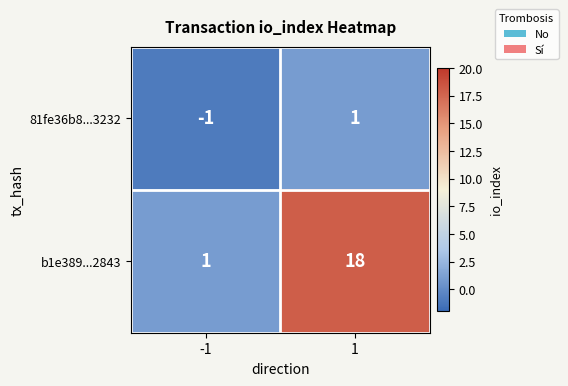

Is it true that b1e389...2843 equals 32 at 1?

False